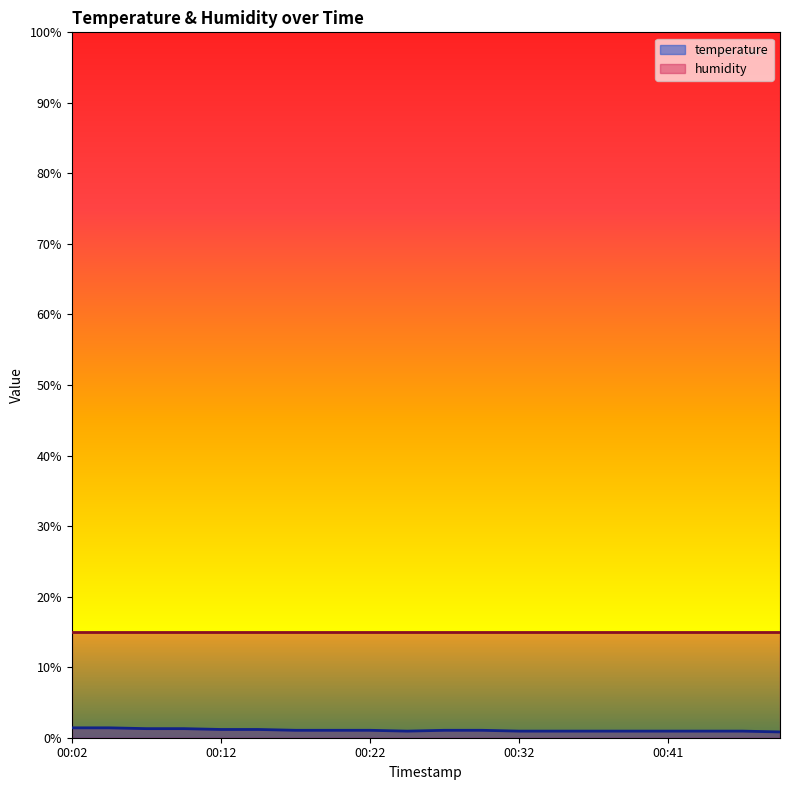

Approximately how many times larger is the value at 00:22 compared to 00:49?

1.0